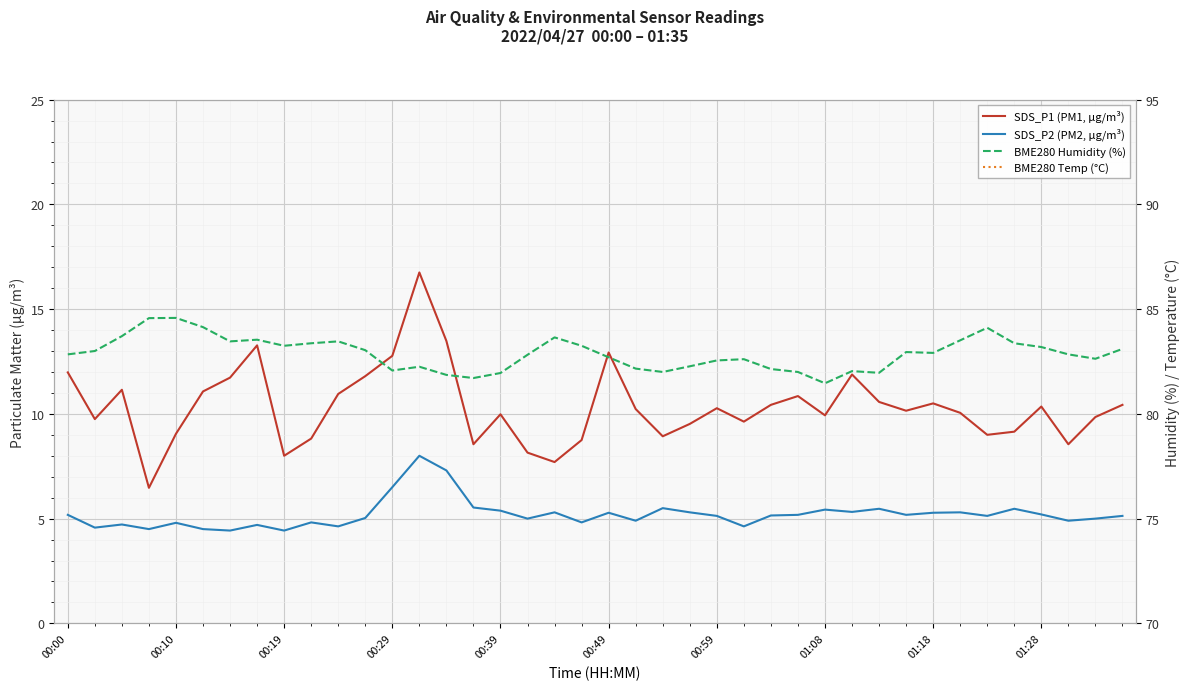

Which series changed the most between 01:08 and 01:18?

BME280 Humidity (%)